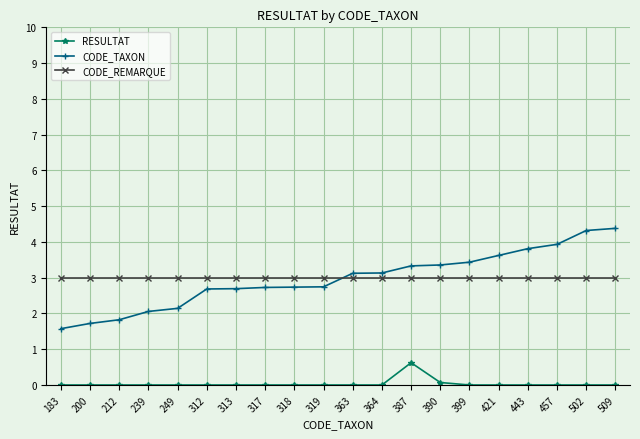

What is the difference between the highest and lowest values at 443?

3.8